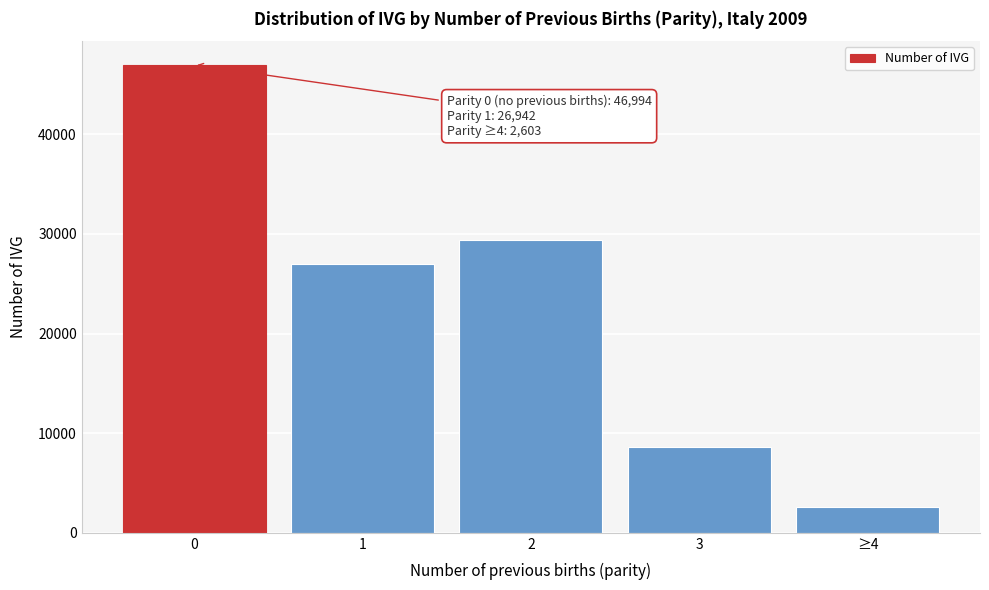

Reading left to right, transcribe all the data shown in this chart.

46994	26942	29385	8654	2603